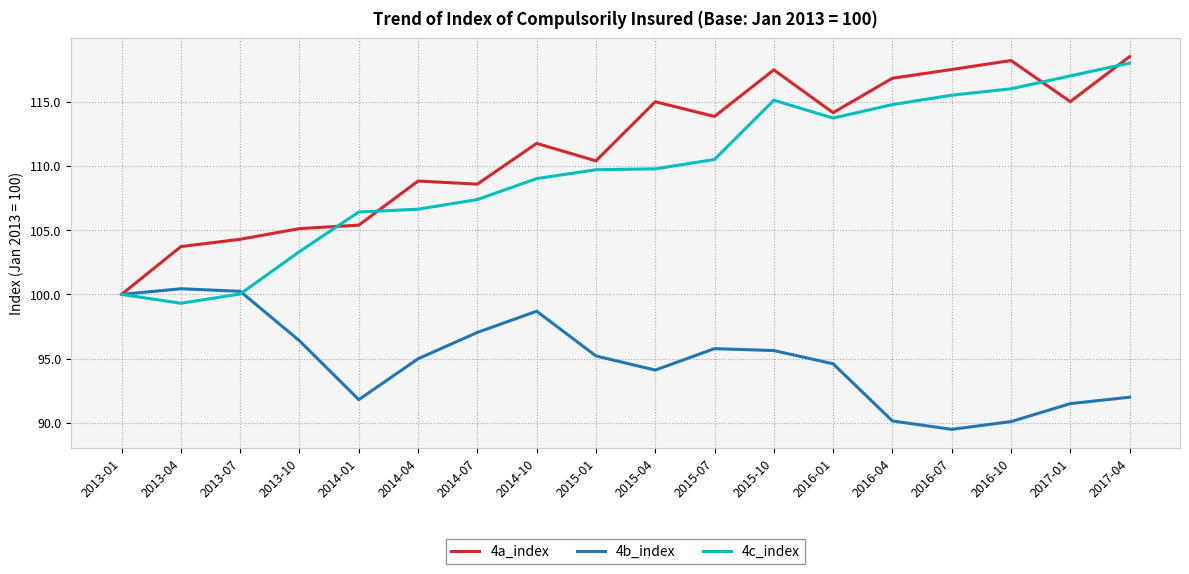

After their last crossing, which series has the higher values: 4b_index or 4c_index?

4c_index